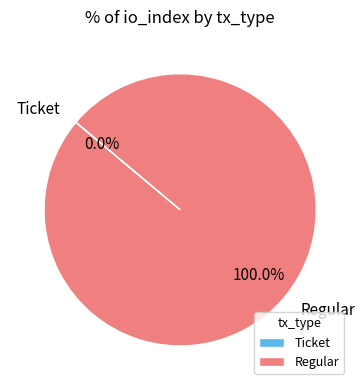

Is it true that Ticket is 0% of the pie?

True